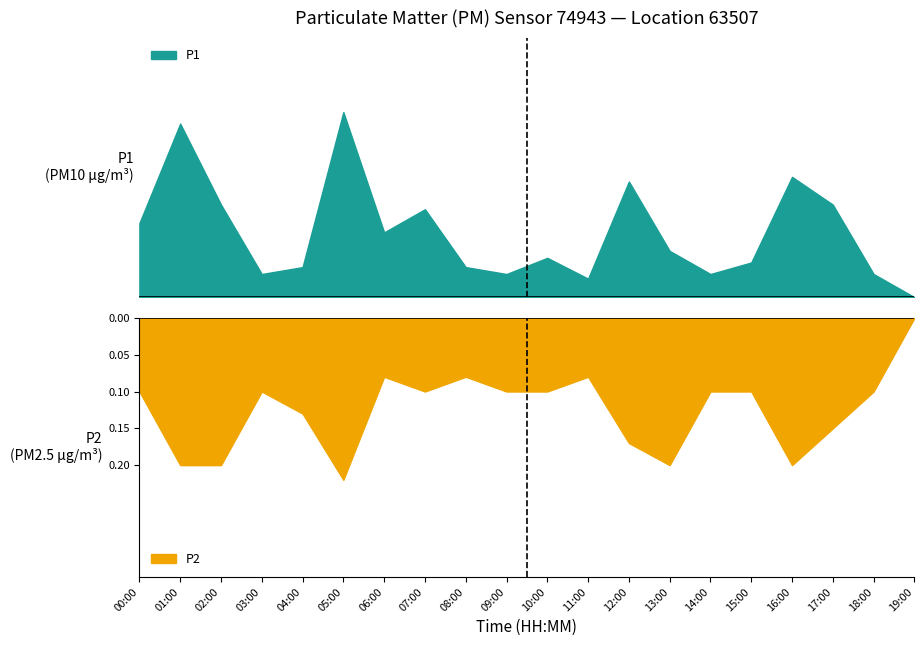

What position from the left is 19:00?

20